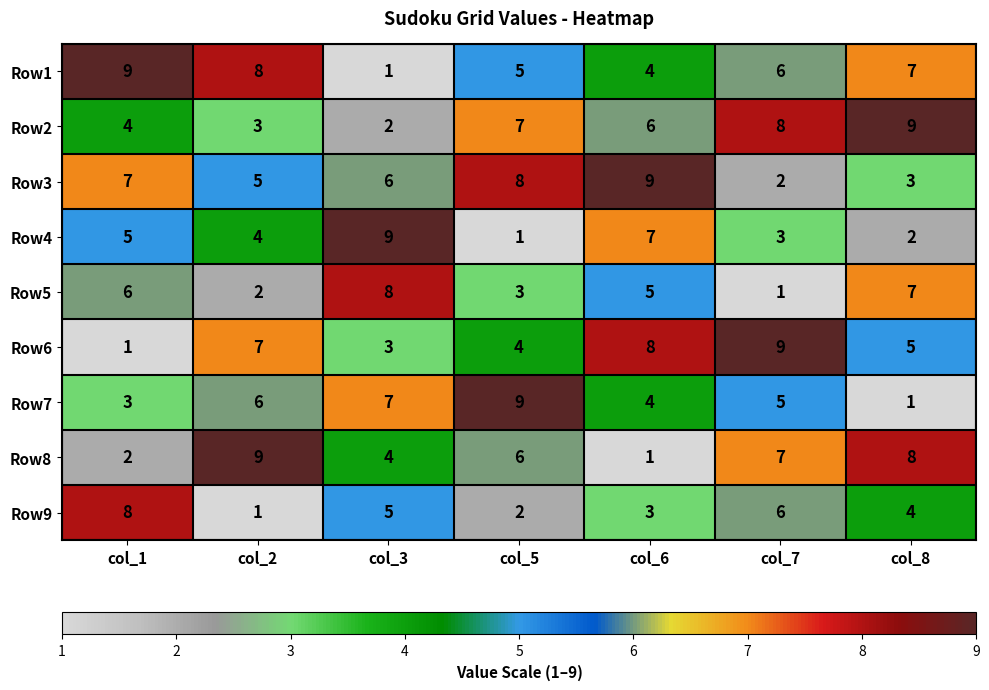

What value does the Row8 series have at col_2?

9